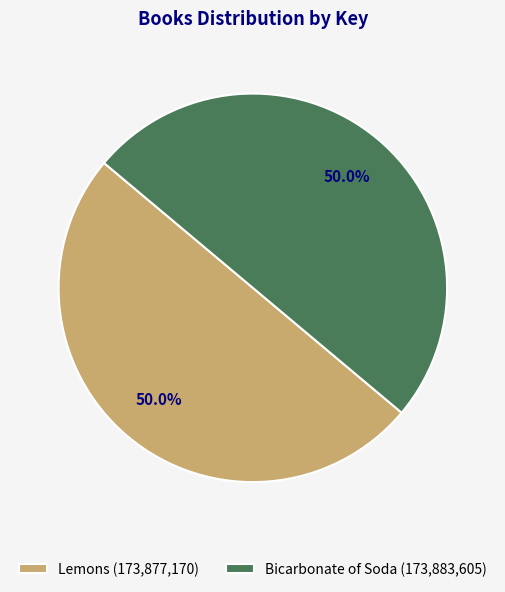

To the nearest percent, what is the combined percentage of Lemons and Bicarbonate of Soda?

100%